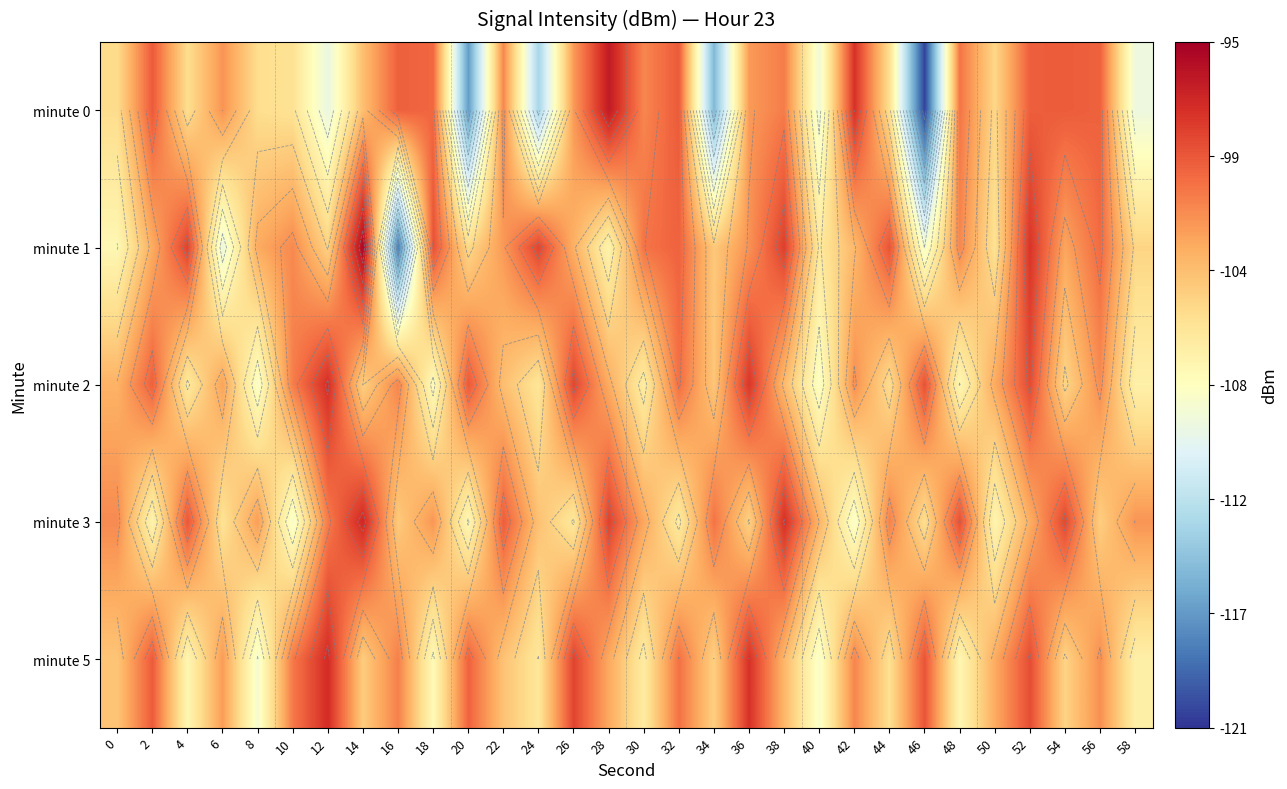

The minute 0 series shows -99.4 at 2. True or false?

True